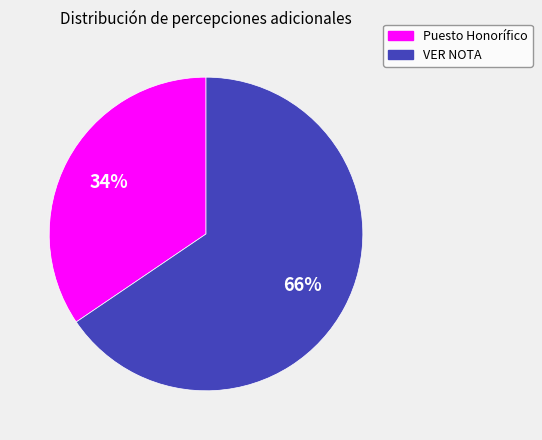

What is the smallest slice in the pie chart?

Puesto Honorífico